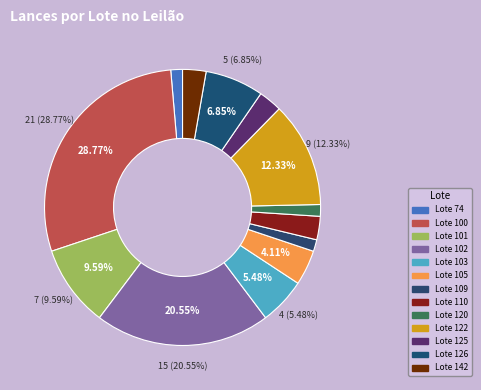

Between Lote 125 and Lote 105, which is larger?

Lote 105